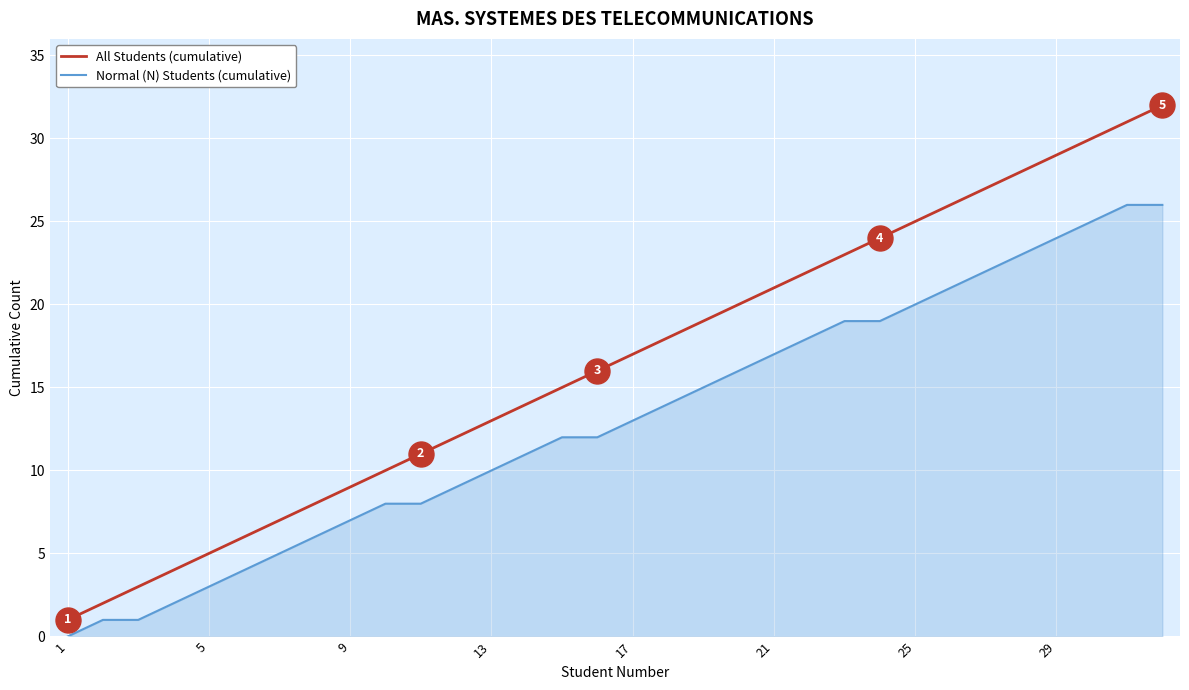

Reading left to right, extract all data points from this chart.

All Students (cumulative): 1	2	3	4	5	6	7	8	9	10	11	12	13	14	15	16	17	18	19	20	21	22	23	24	25	26	27	28	29	30	31	32
Normal (N) Students (cumulative): 0	1	1	2	3	4	5	6	7	8	8	9	10	11	12	12	13	14	15	16	17	18	19	19	20	21	22	23	24	25	26	26